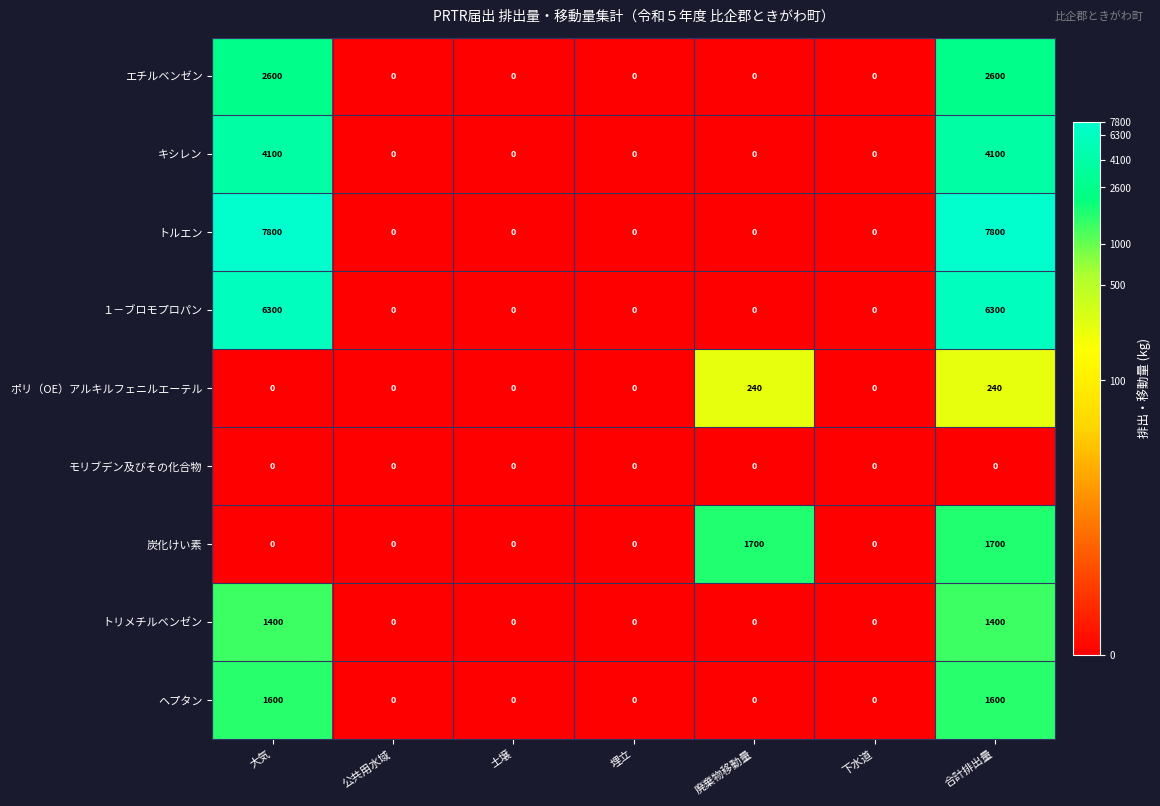

What is the maximum value for ヘプタン?

1600